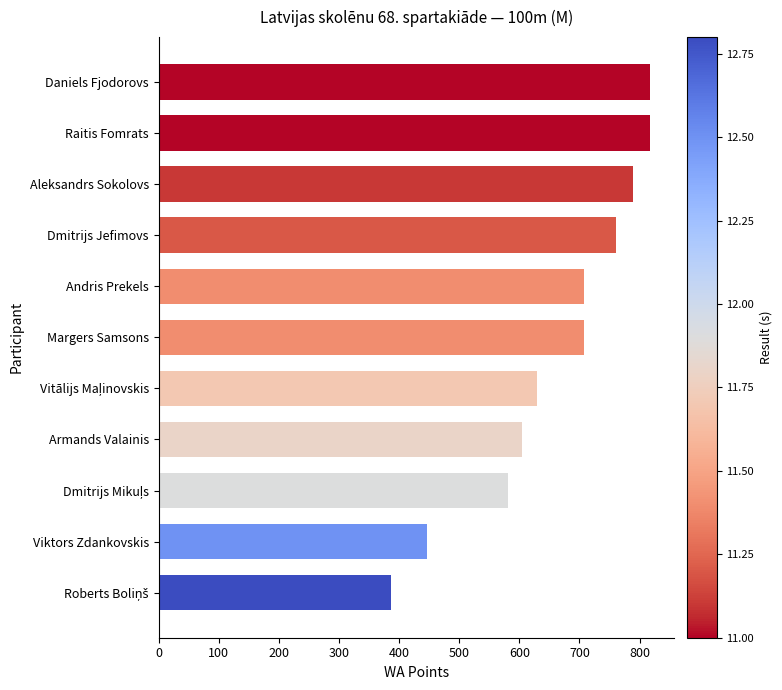

What is the greatest value displayed?

817